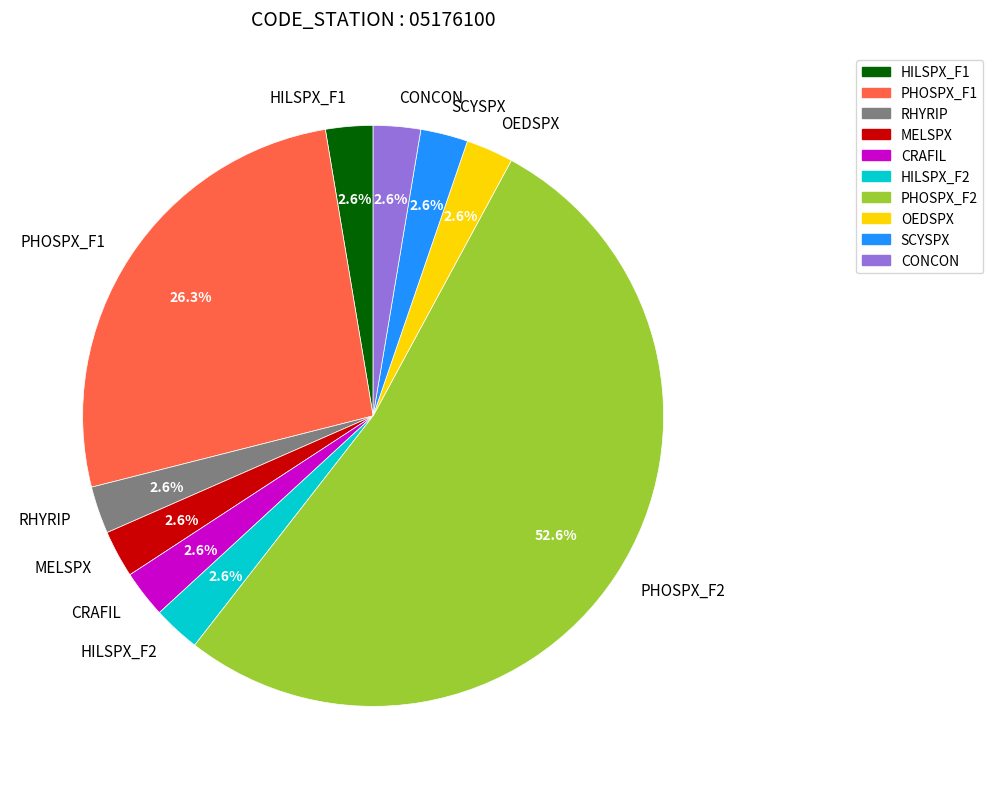

True or false: PHOSPX_F2 accounts for 53% of the total.

True